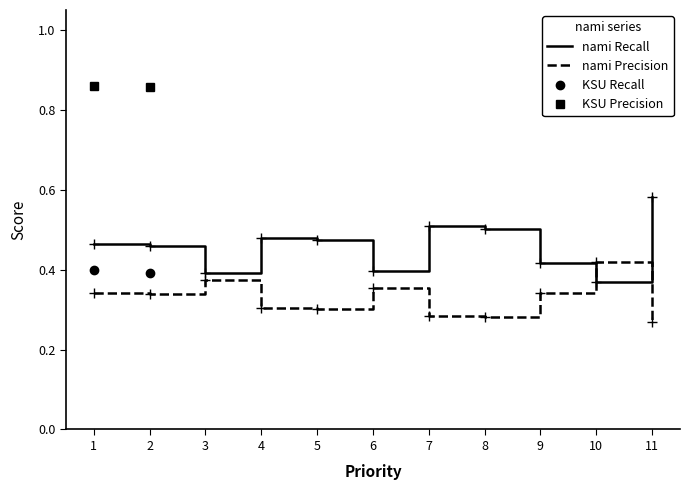

At which label does nami Precision reach its peak?

10